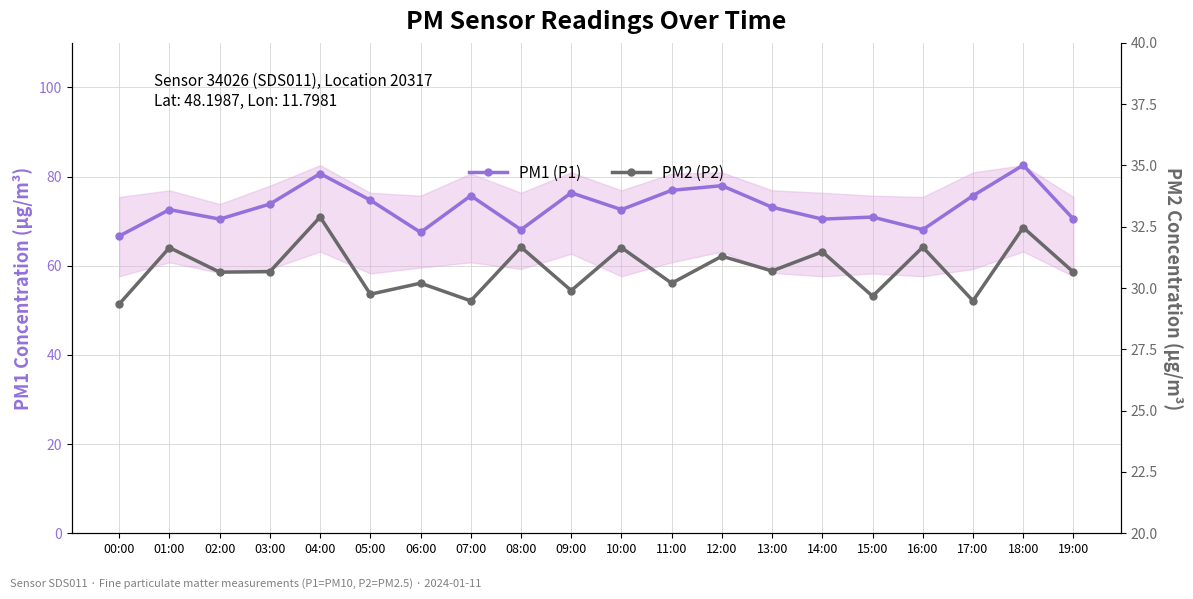

List the series in order of their peak value, lowest first.

PM2 (P2), PM1 (P1)